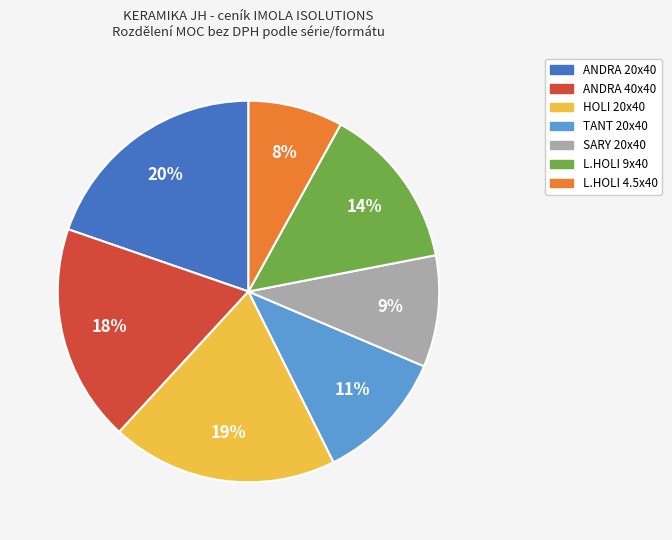

Is it true that TANT 20x40 is 11% of the pie?

True